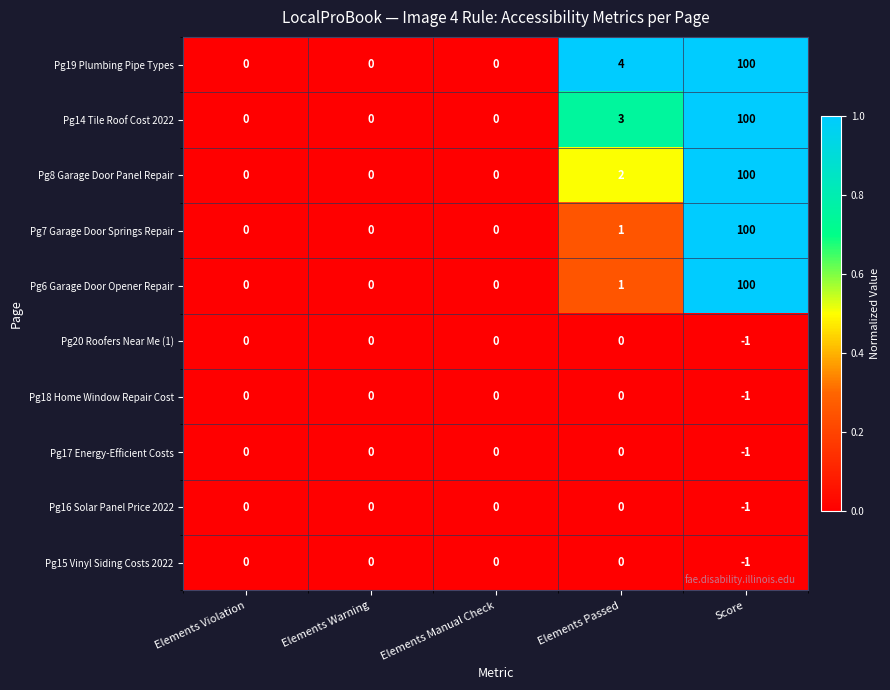

Is it true that Pg8 Garage Door Panel Repair equals 2 at Elements Passed?

True